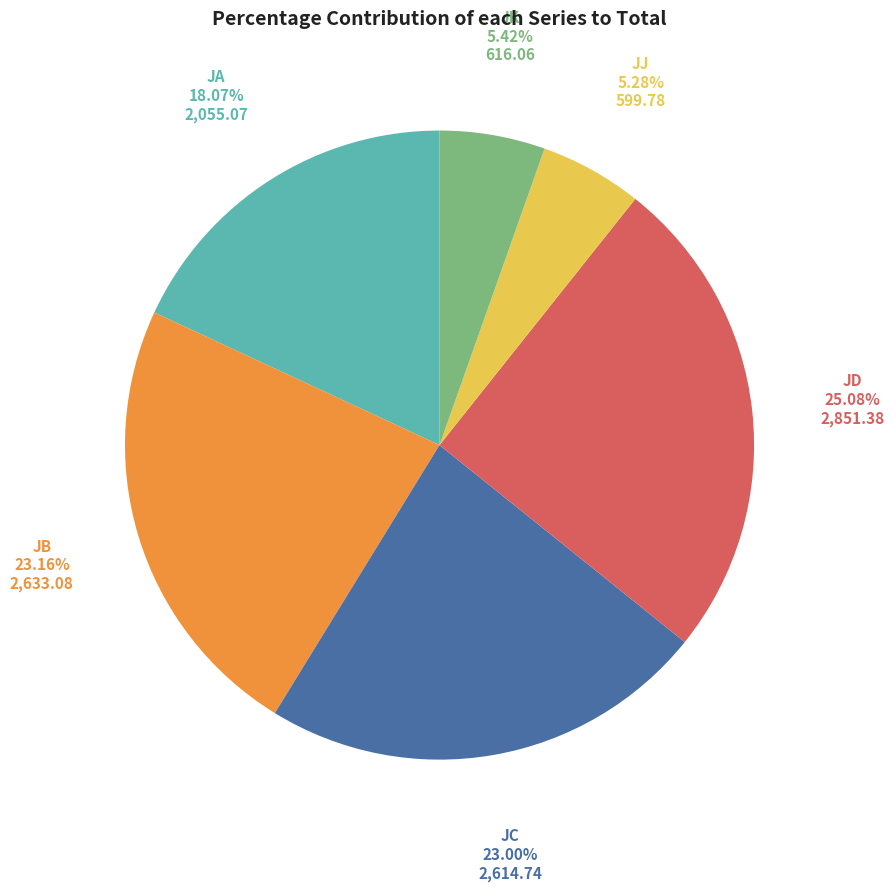

Is there a majority slice in this chart?

No